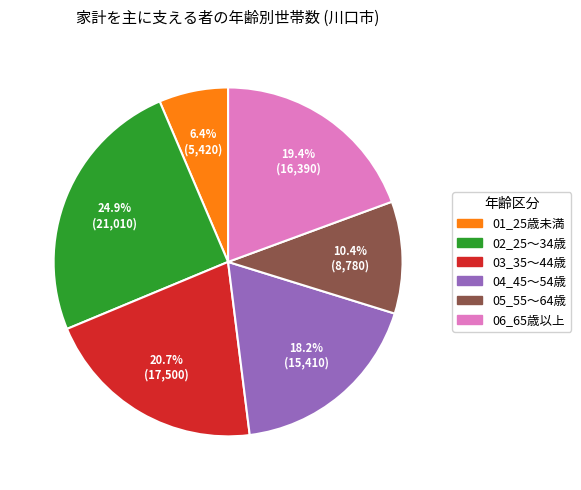

Is there any slice that represents more than half of the pie?

No